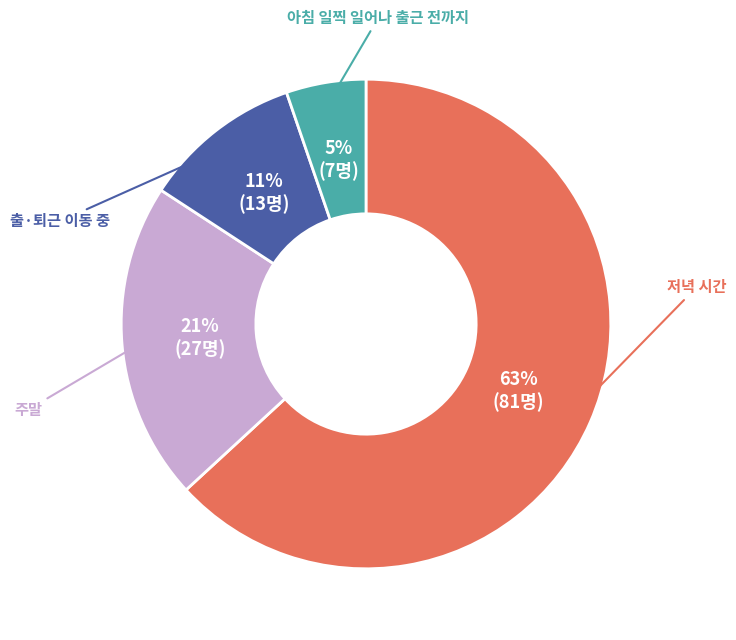

How many segments does this pie chart have?

4